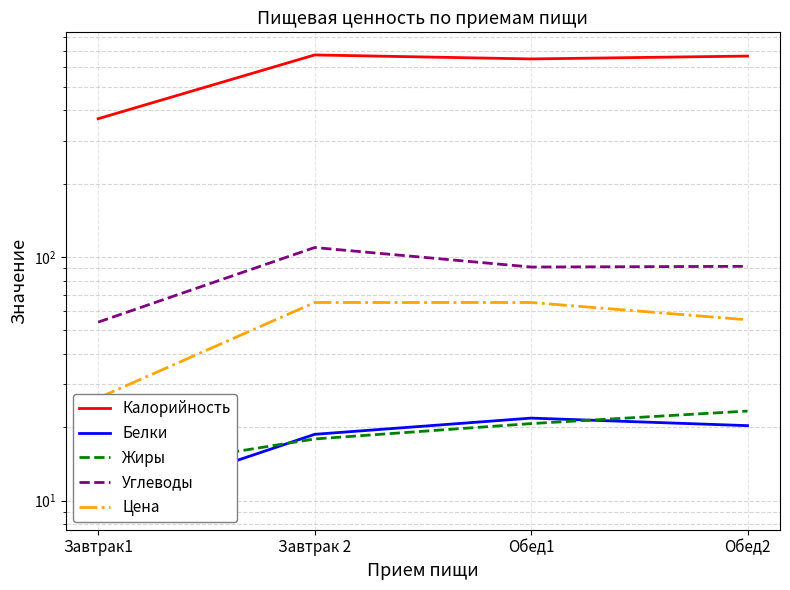

How many distinct data groups are displayed?

5